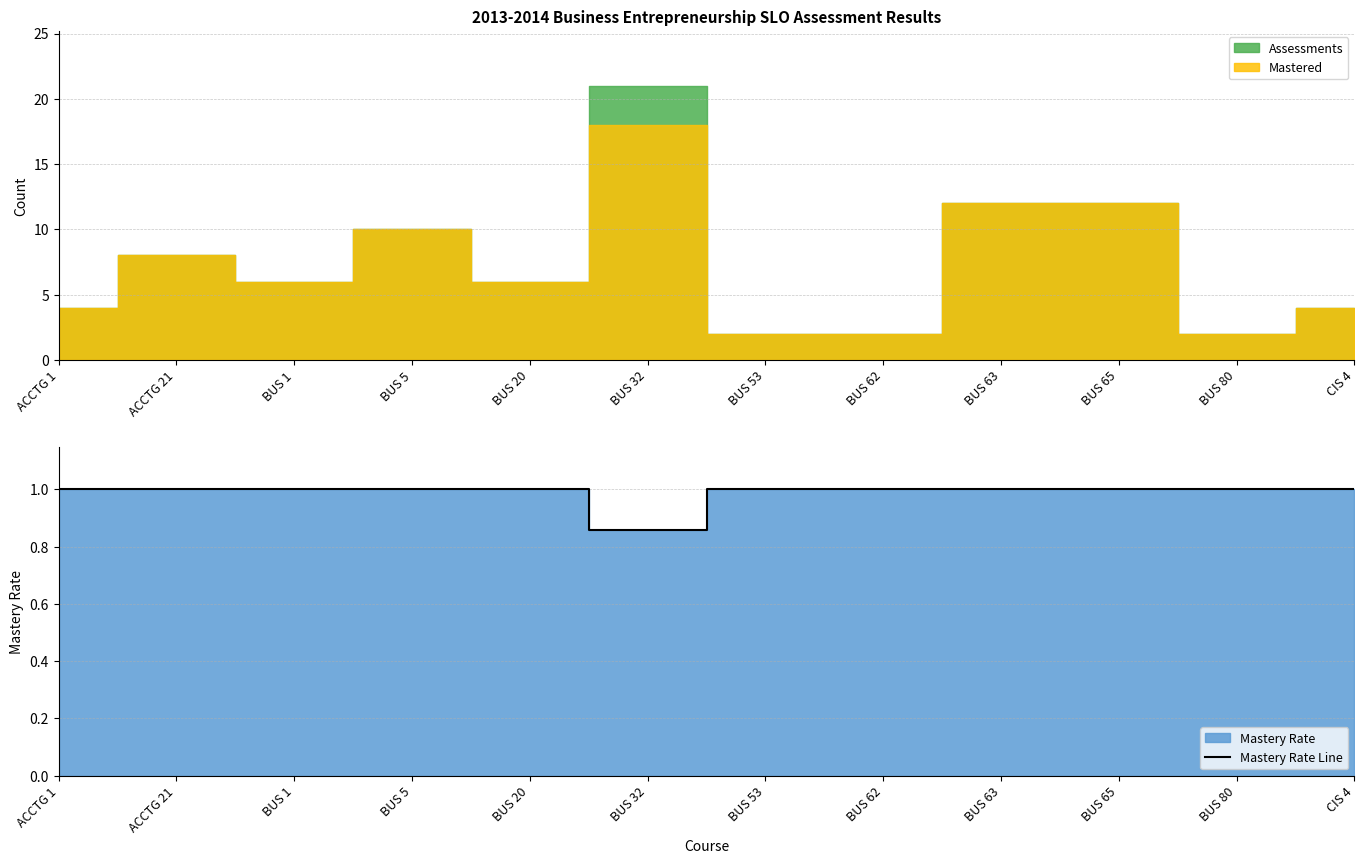

What is the ratio of the value at BUS 53 to the value at BUS 5?

1.0